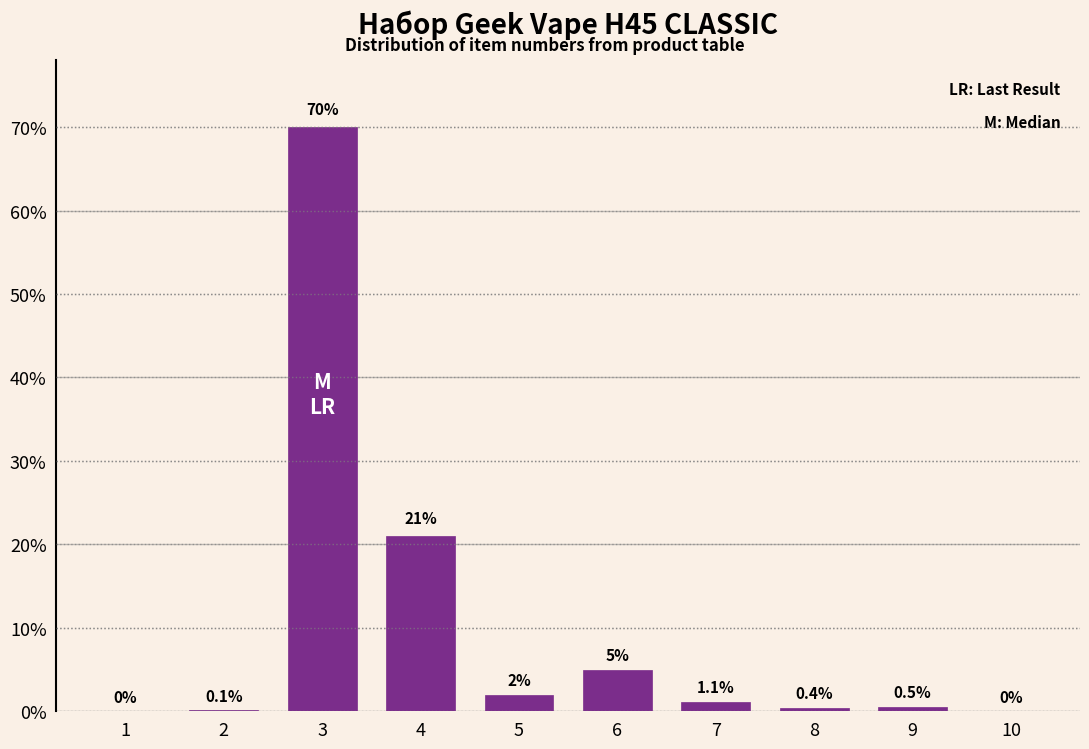

Reading left to right, what are all the values shown in this chart?

1=0.0	2=0.1	3=70.0	4=21.0	5=2.0	6=5.0	7=1.1	8=0.4	9=0.5	10=0.0